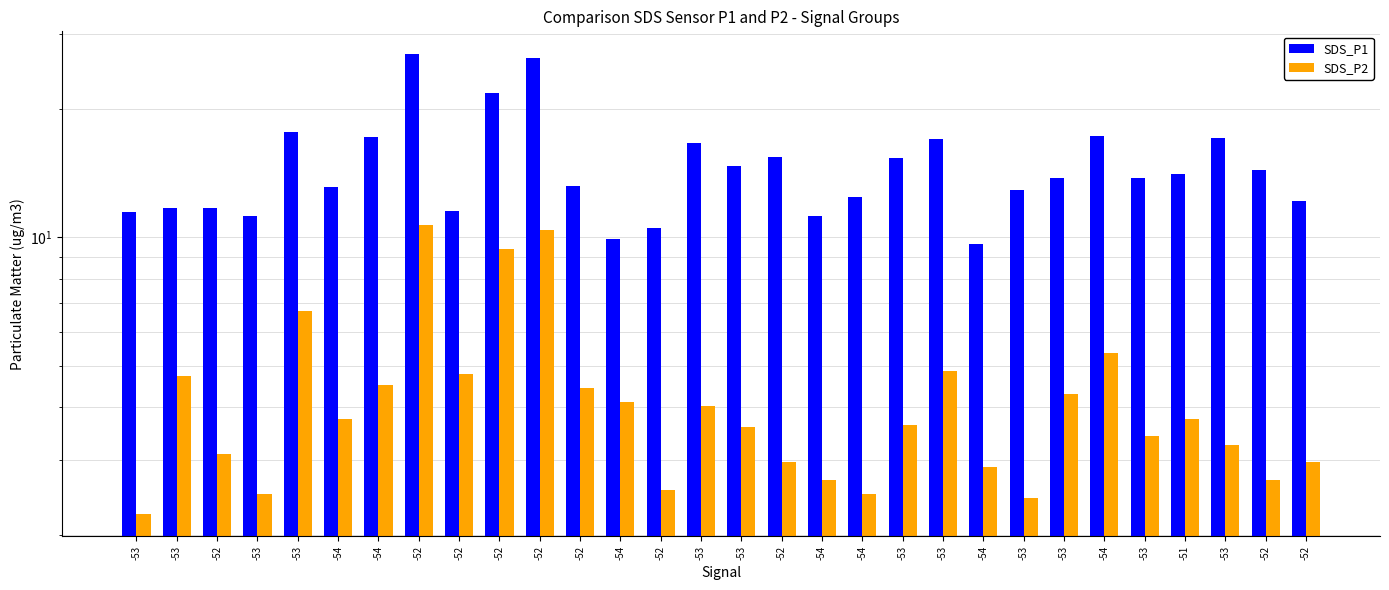

What are all the series names shown in the legend?

SDS_P1, SDS_P2